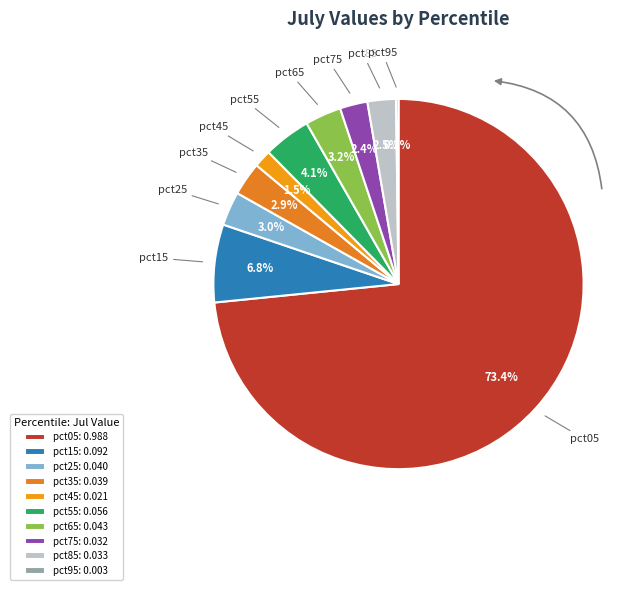

To the nearest percent, what is the combined percentage of pct85 and pct25?

5%